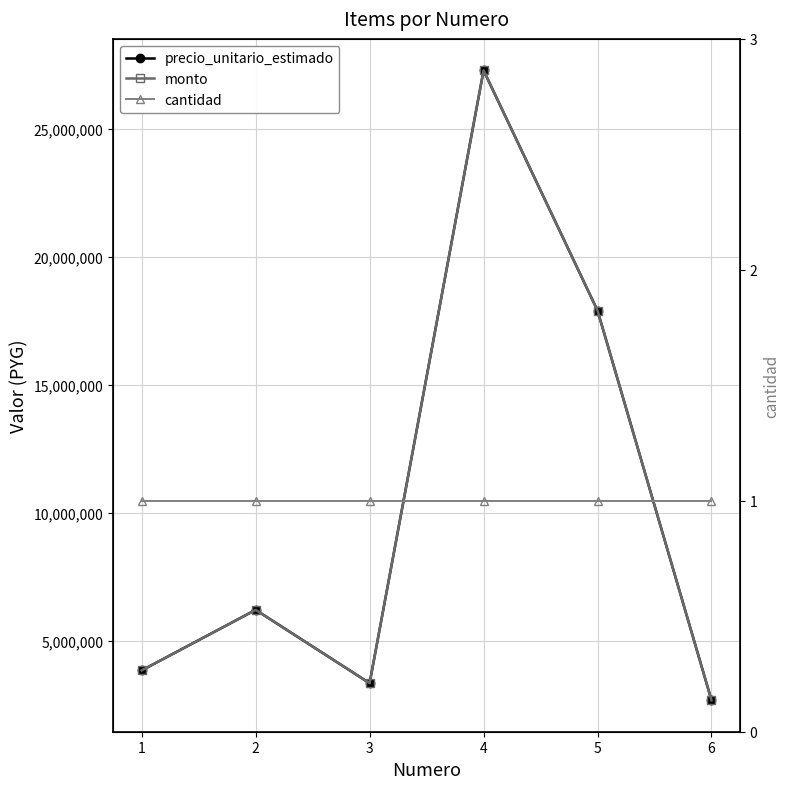

Which series has the largest total across all categories?

precio_unitario_estimado